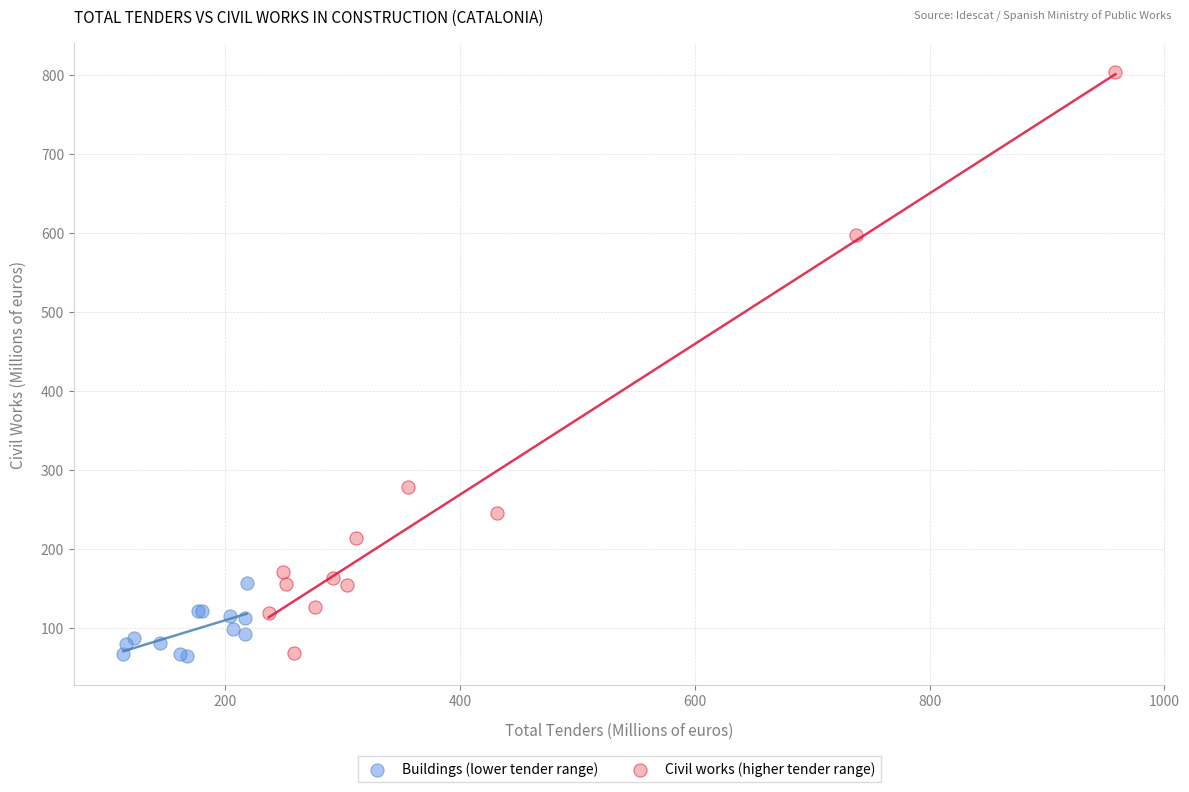

Which series has the largest Y range (max minus min)?

Civil works (higher tender range)